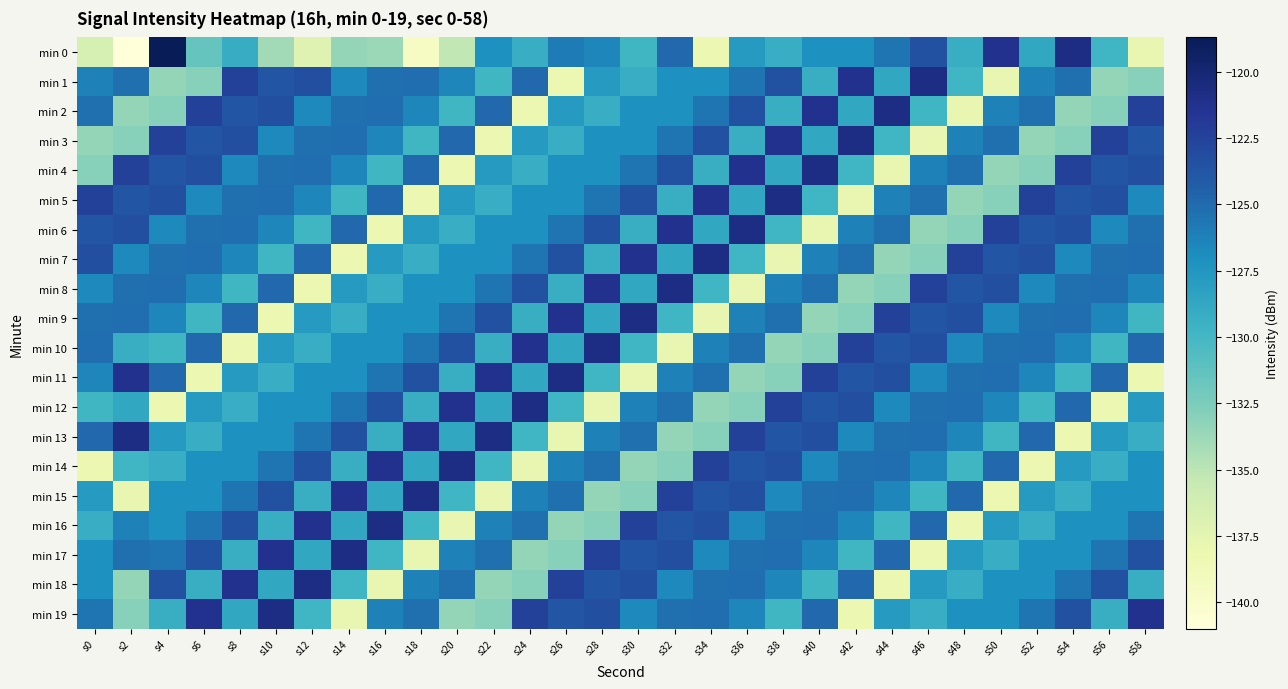

What is the difference between the highest and lowest values at s20?

17.4